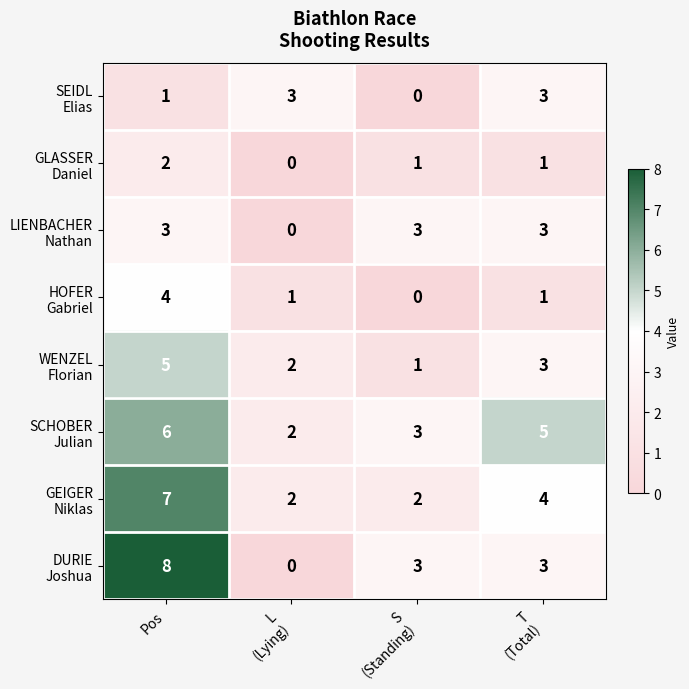

Which label corresponds to the largest value in the chart?

Pos